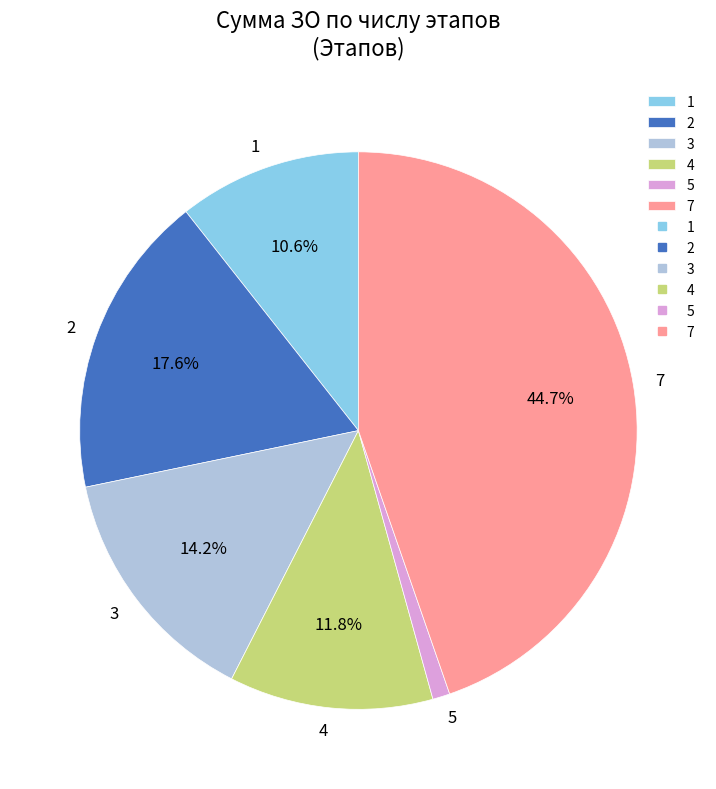

The 2 slice represents 11% of the pie. True or false?

False